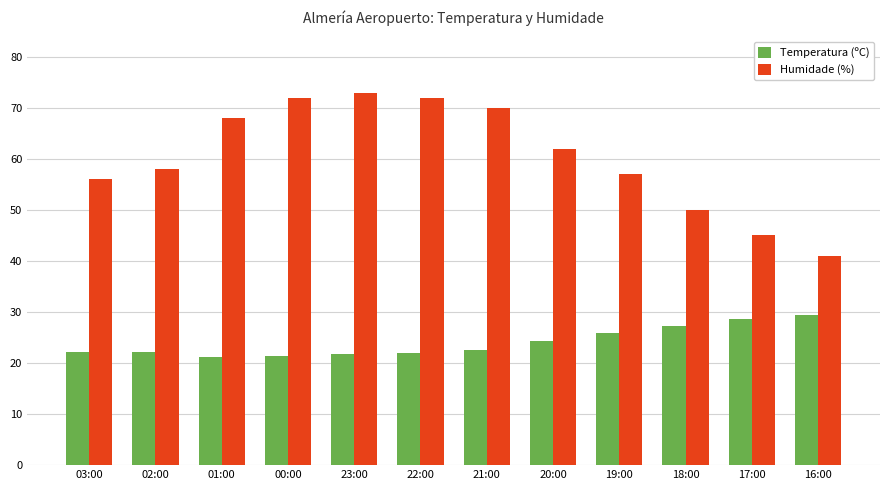

Count the number of categories in the chart.

12